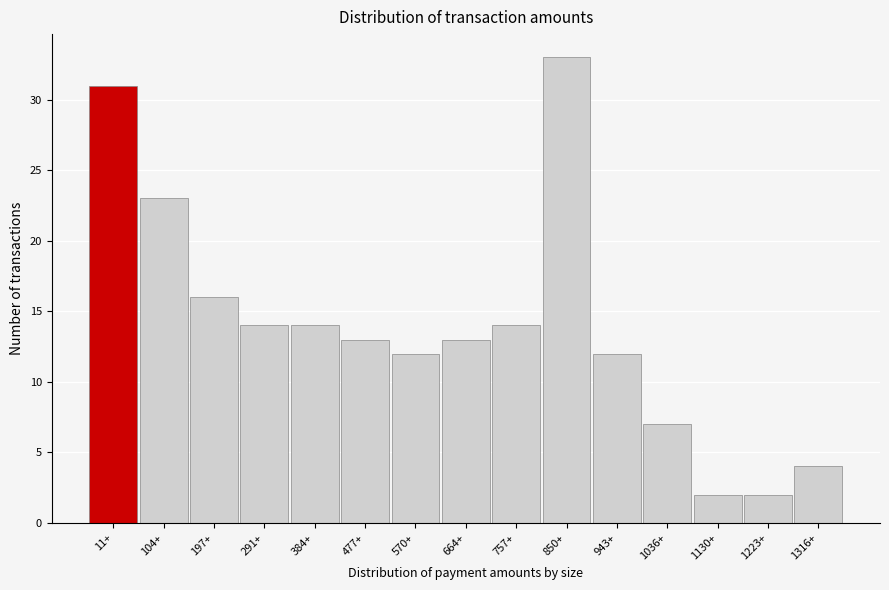

Reading left to right, transcribe all the data shown in this chart.

11+=31	104+=23	197+=16	291+=14	384+=14	477+=13	570+=12	664+=13	757+=14	850+=33	943+=12	1036+=7	1130+=2	1223+=2	1316+=4